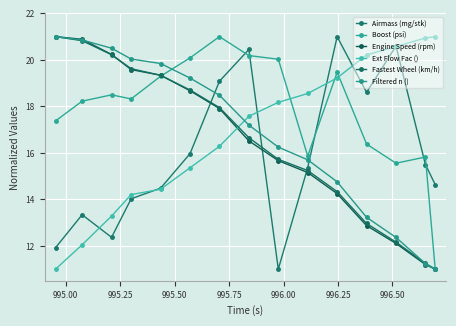

What is the difference between the maximum and minimum values in the Filtered n () series?

10.0